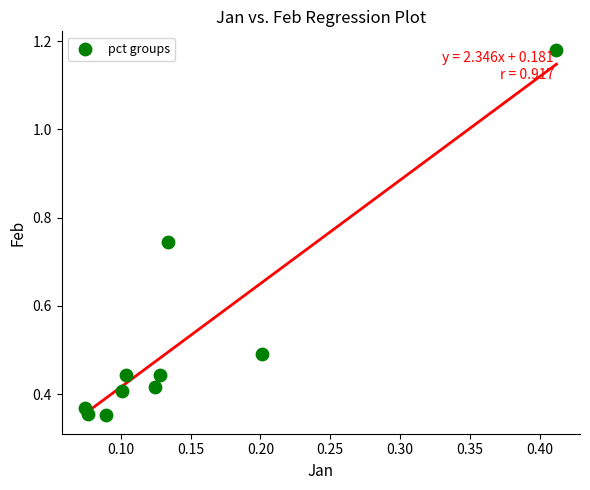

What is the range of Y values (max minus min)?

0.8